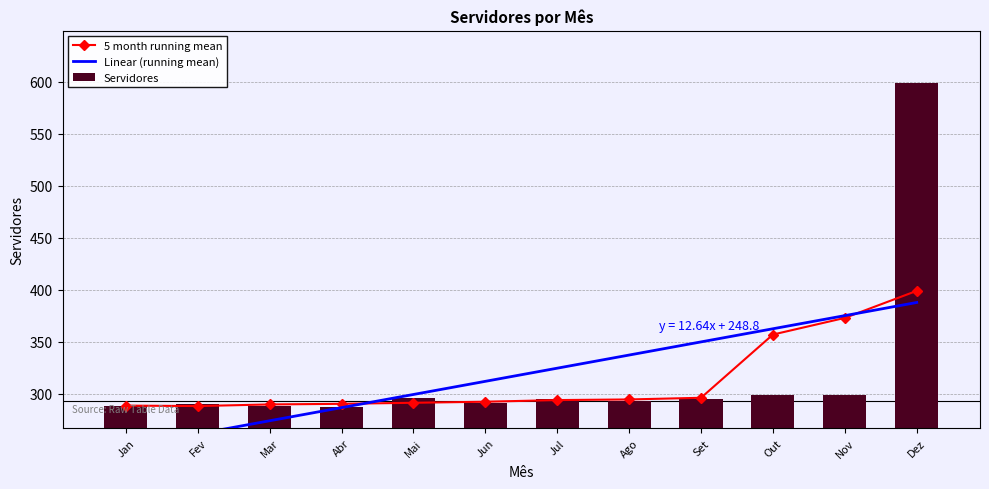

What is the sum of the Linear (running mean) values at Jun and Out?

674.6